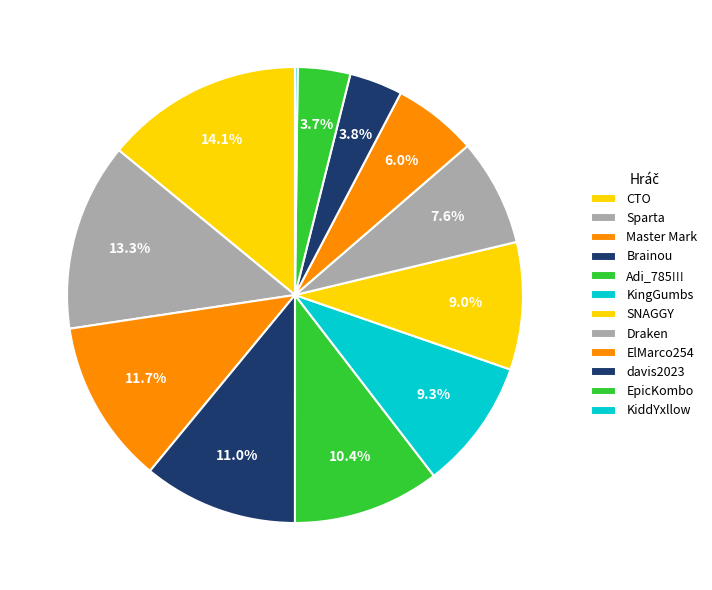

To the nearest percent, what is the difference between the largest and smallest slice percentages?

14%